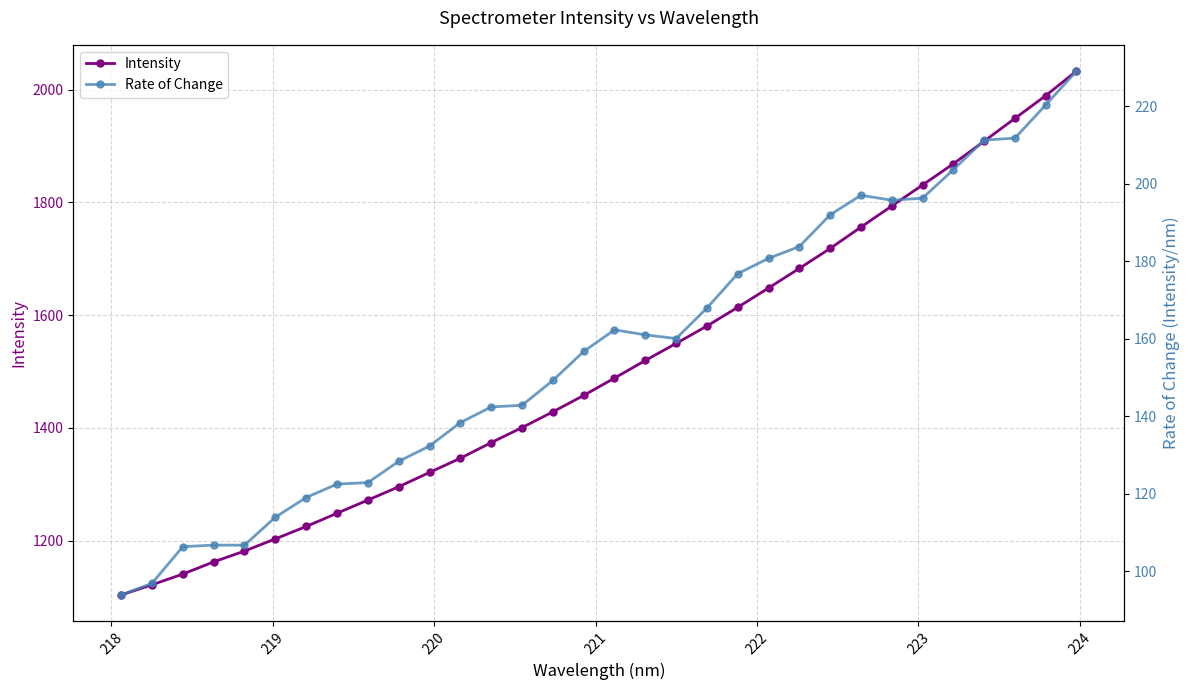

List the series in order of their peak value, lowest first.

Rate of Change, Intensity